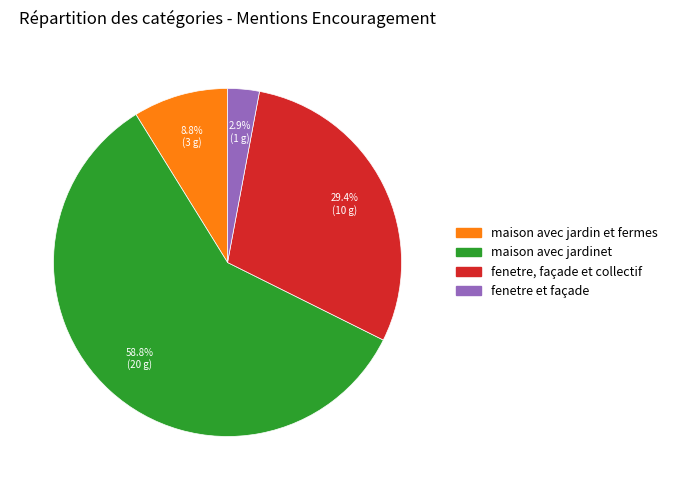

Between fenetre, façade et collectif and maison avec jardinet, which is larger?

maison avec jardinet